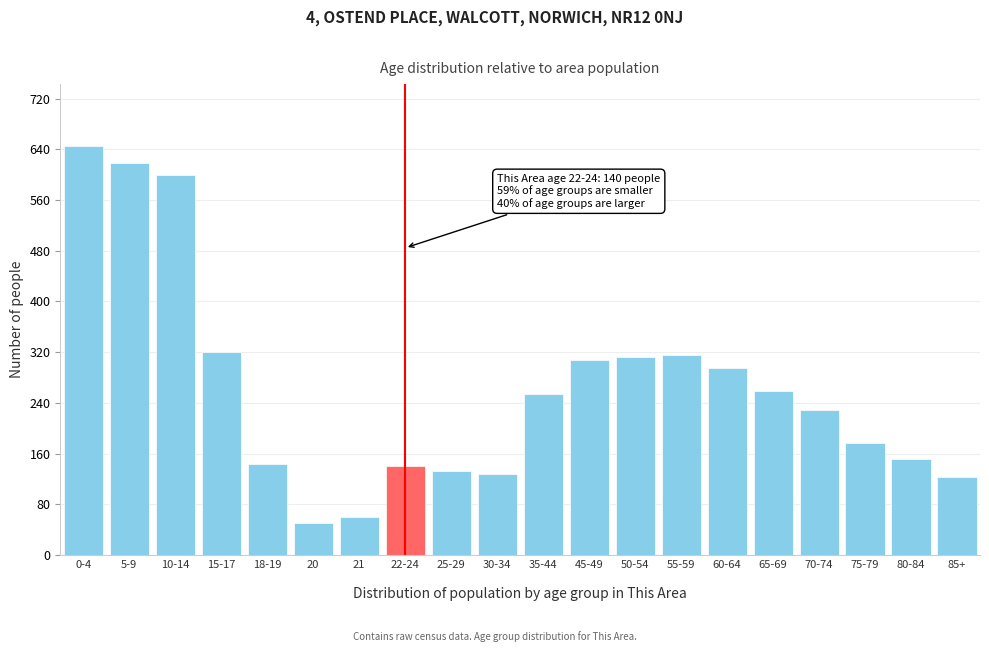

Reading right to left, transcribe all the data shown in this chart.

123	151	176	228	258	295	316	312	308	254	127	133	140	60	51	143	321	600	619	646